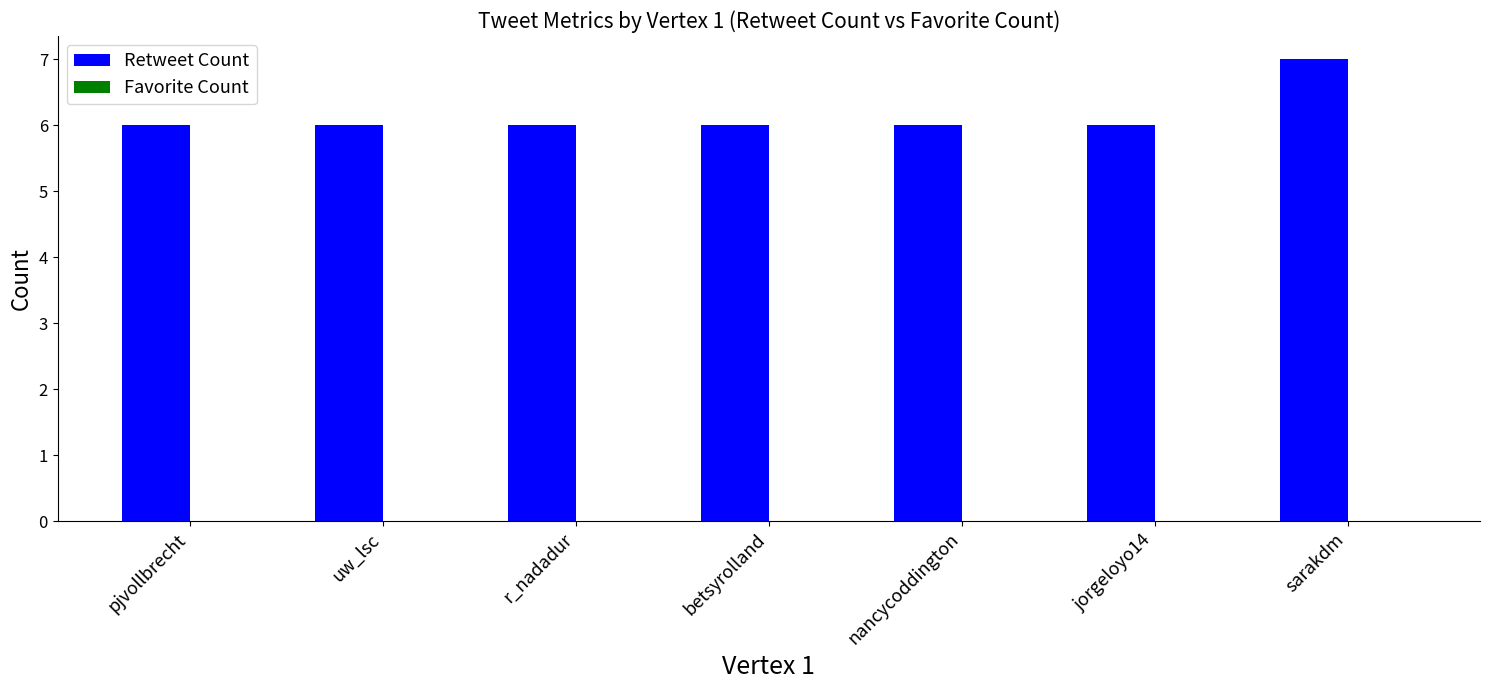

Which category has the highest value across all series?

sarakdm